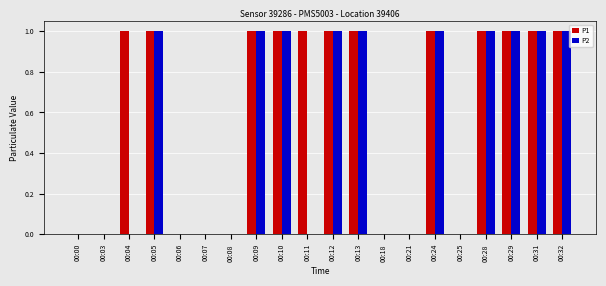

The value of P1 at 00:31 is 1. True or false?

True